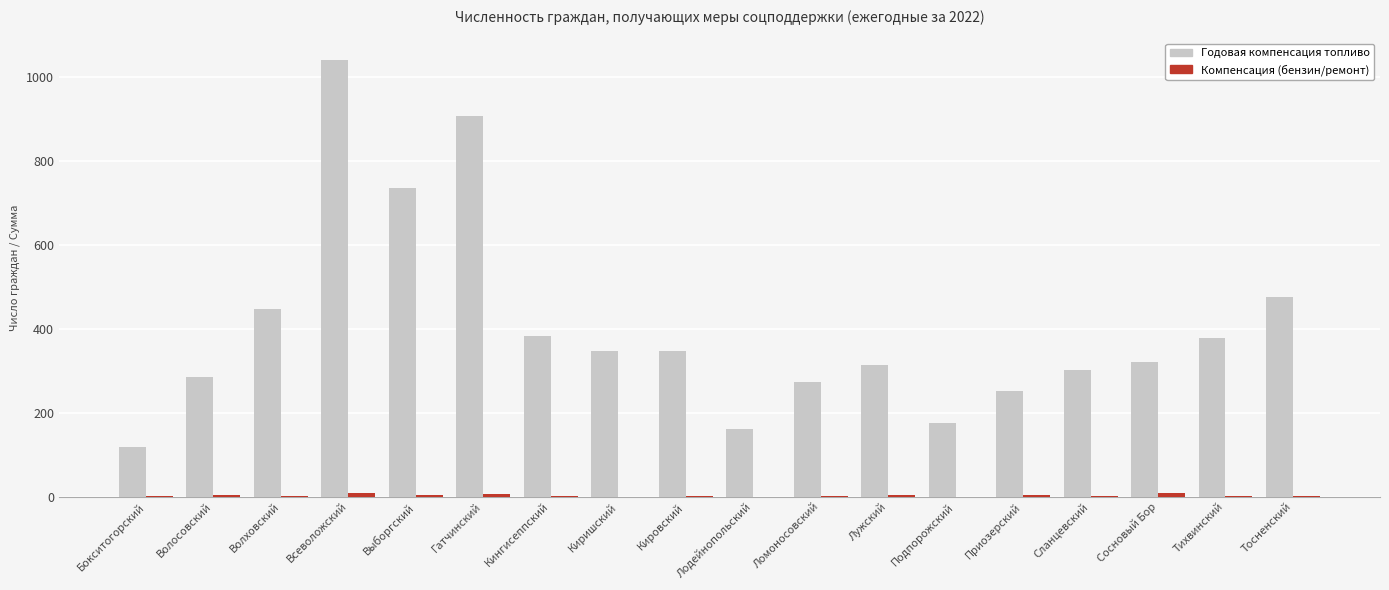

At which category is the sum across all series the highest?

Всеволожский